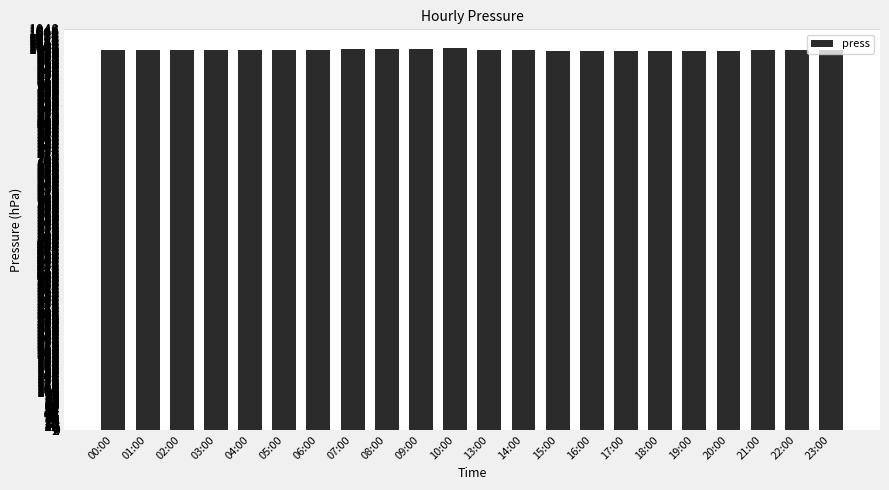

What is the label of the 15th bar from the right?

07:00